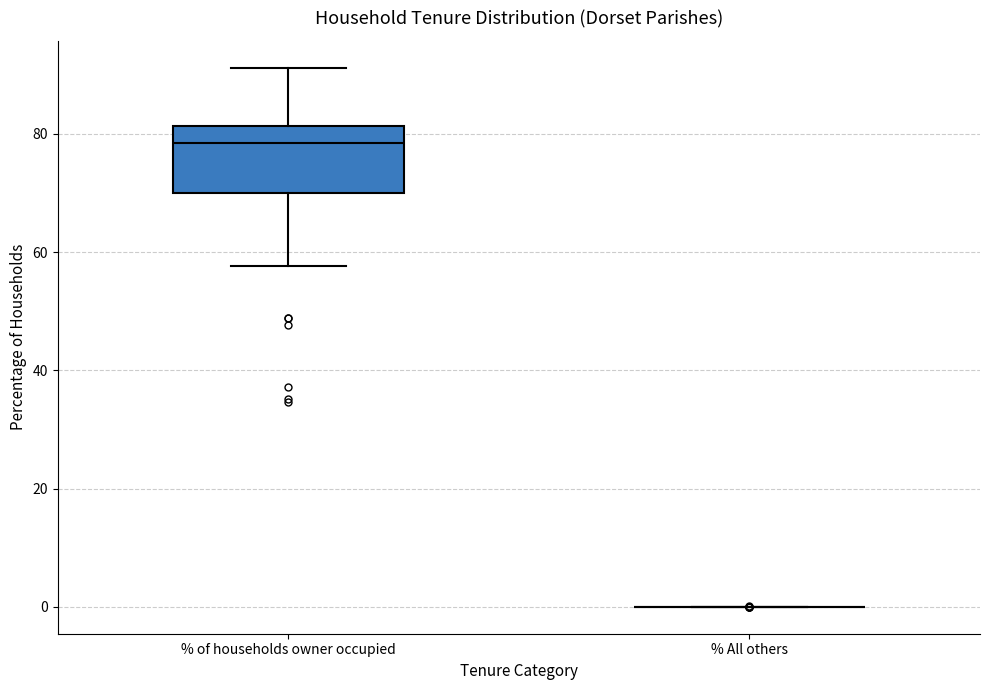

Reading left to right, transcribe this box plot: for each box, give where its median line is, the range the box spans, and where its two whiskers end, as read against the y-axis. The values are not printed on the chart, so give them approximately, as read against the axis.

% of households owner occupied: median 78, box 70 to 82, whiskers 58 to 92
% All others: box collapsed to a line at 0, whiskers 0 to 0